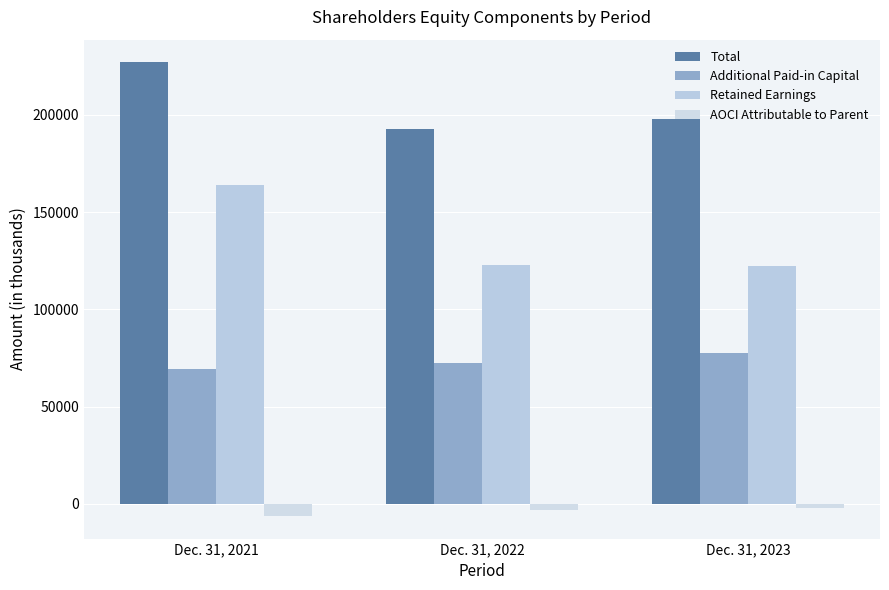

Rank the categories by Additional Paid-in Capital value from lowest to highest.

Dec. 31, 2021, Dec. 31, 2022, Dec. 31, 2023